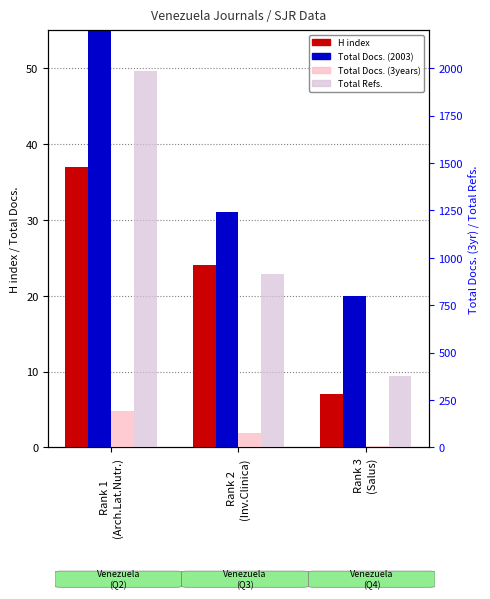

What is the spread (max minus min) of values at Rank 1
(Arch.Lat.Nutr.)?

1946